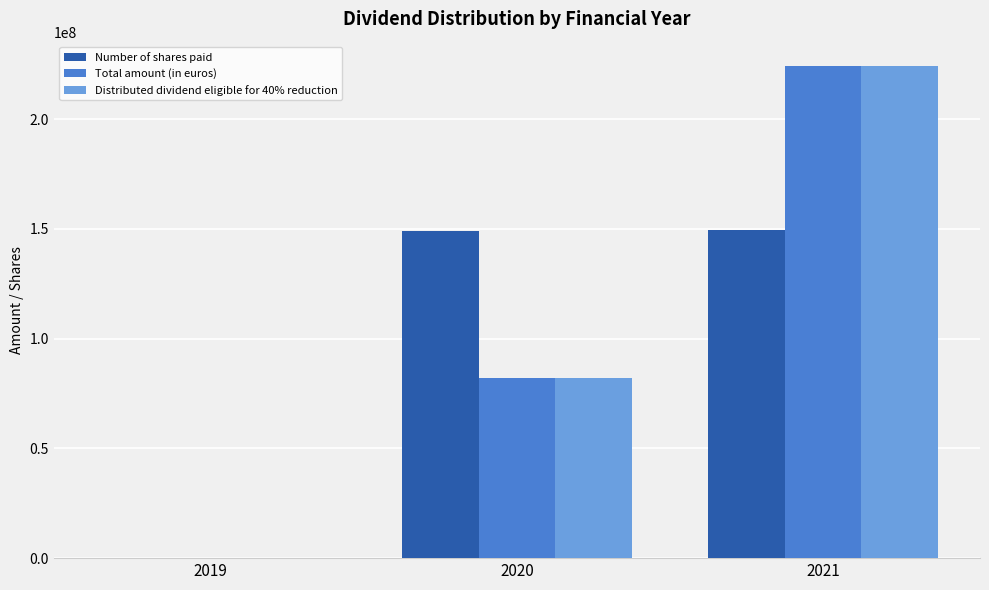

Is the value of Total amount (in euros) at 2019 greater than the value of Distributed dividend eligible for 40% reduction at 2020?

No